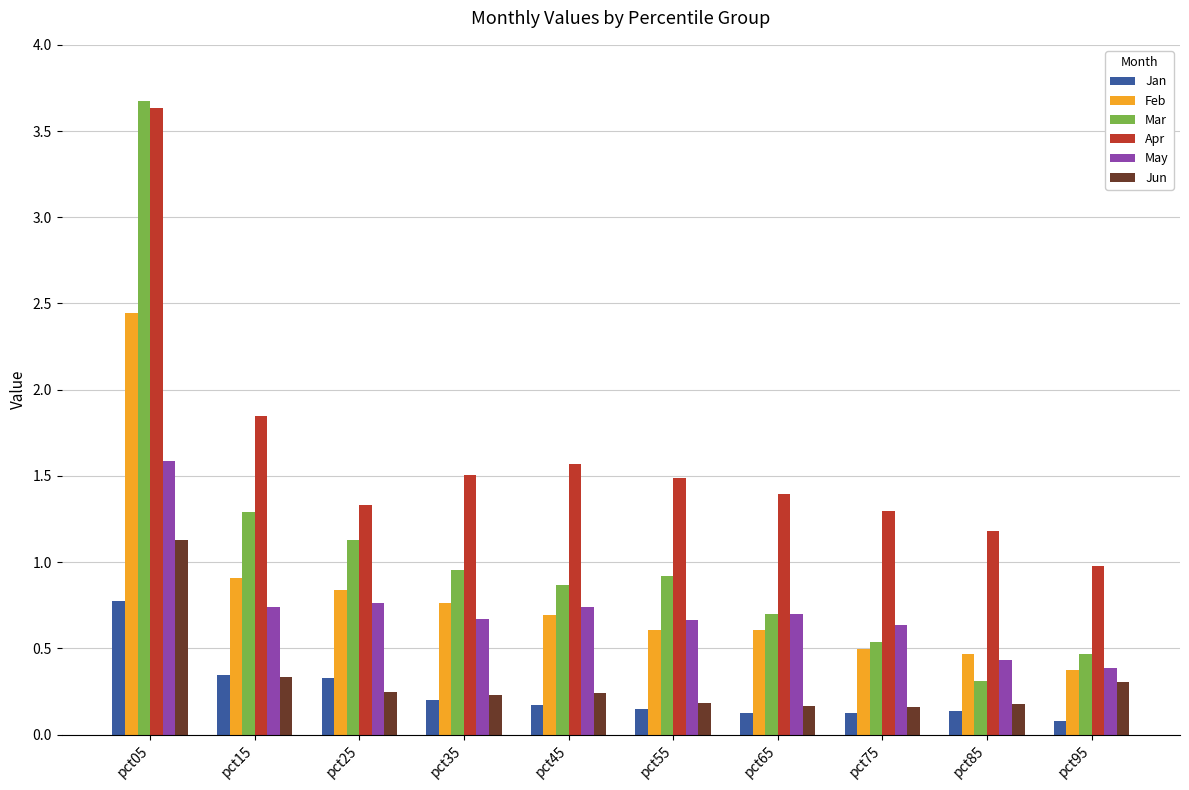

What is the minimum value for May?

0.4